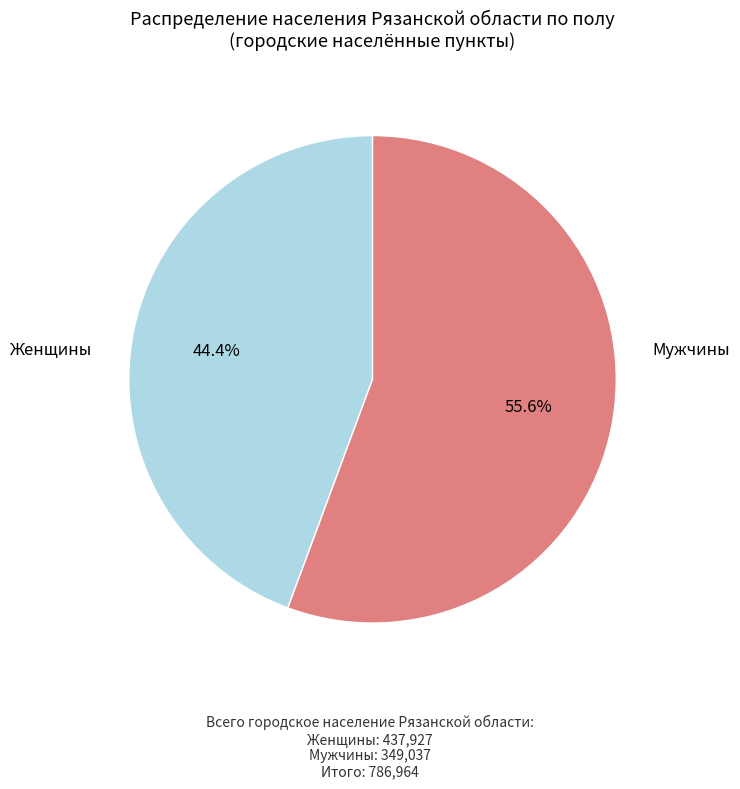

Does any single category account for the majority?

Yes